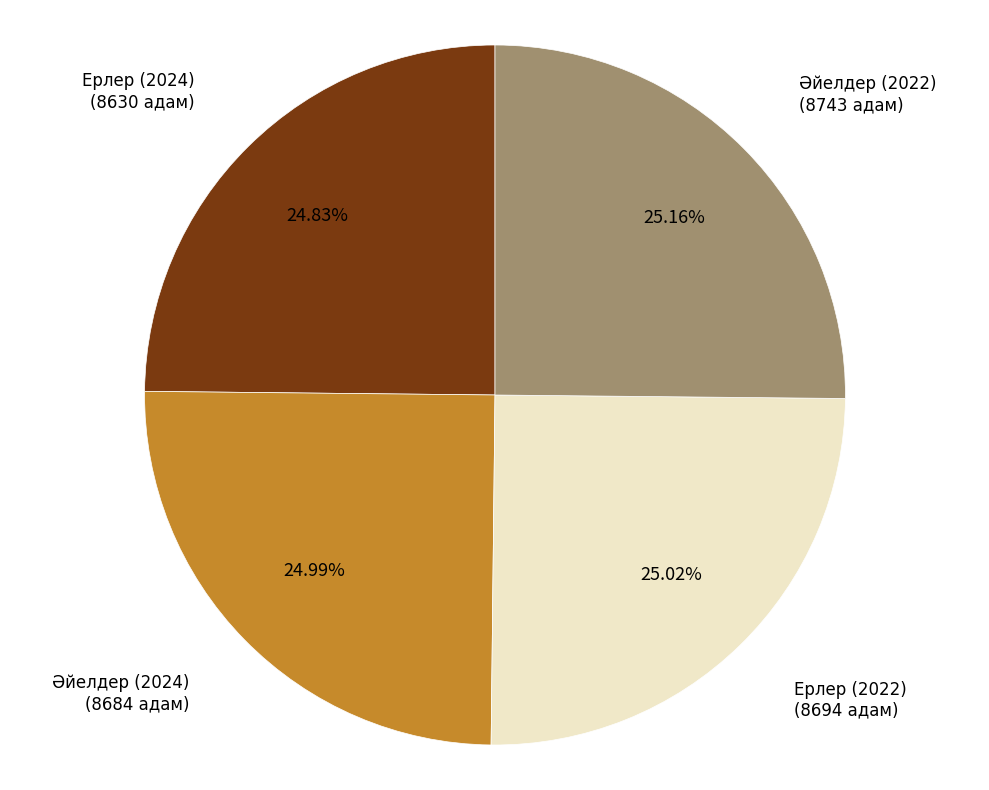

Does any single category account for the majority?

No